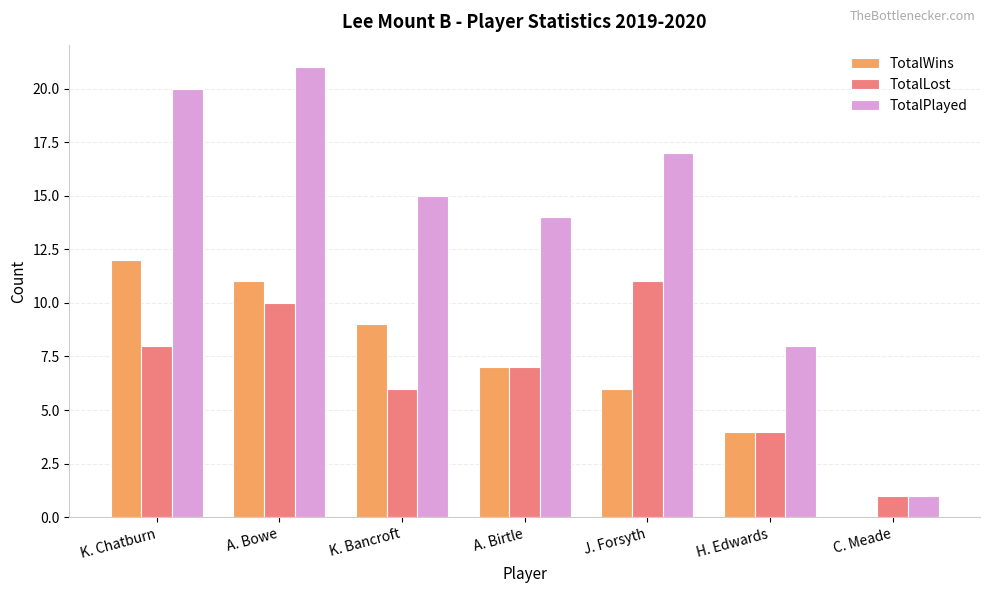

Which series has the largest total across all categories?

TotalPlayed